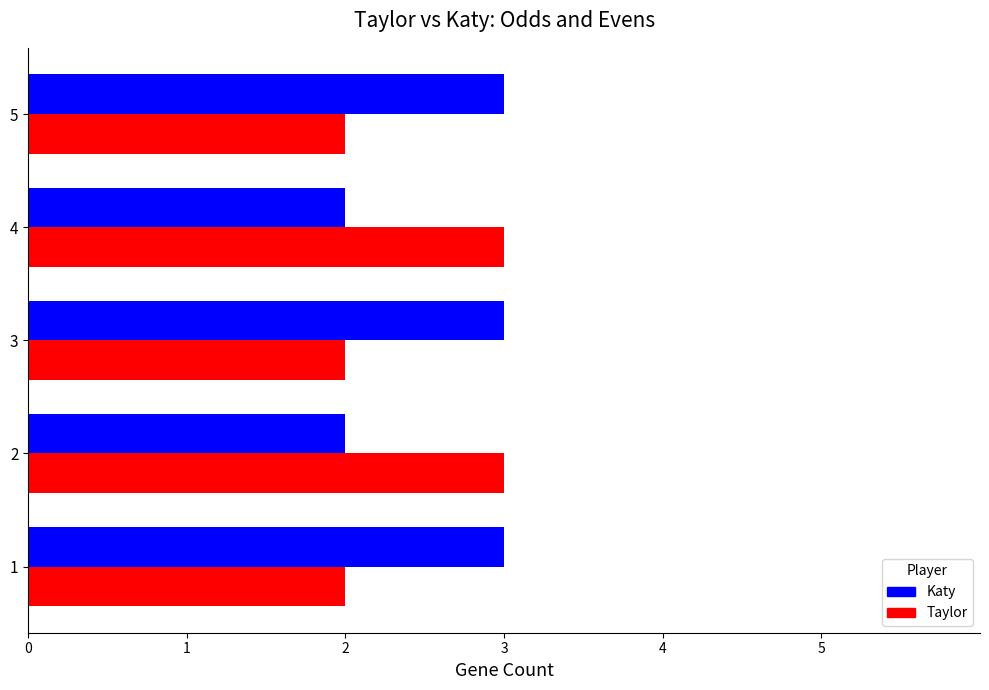

What is the total value across all series at 5?

5